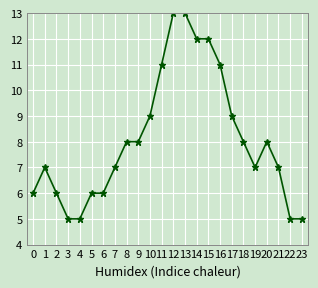

The chart shows a value of 13 at 13. True or false?

True